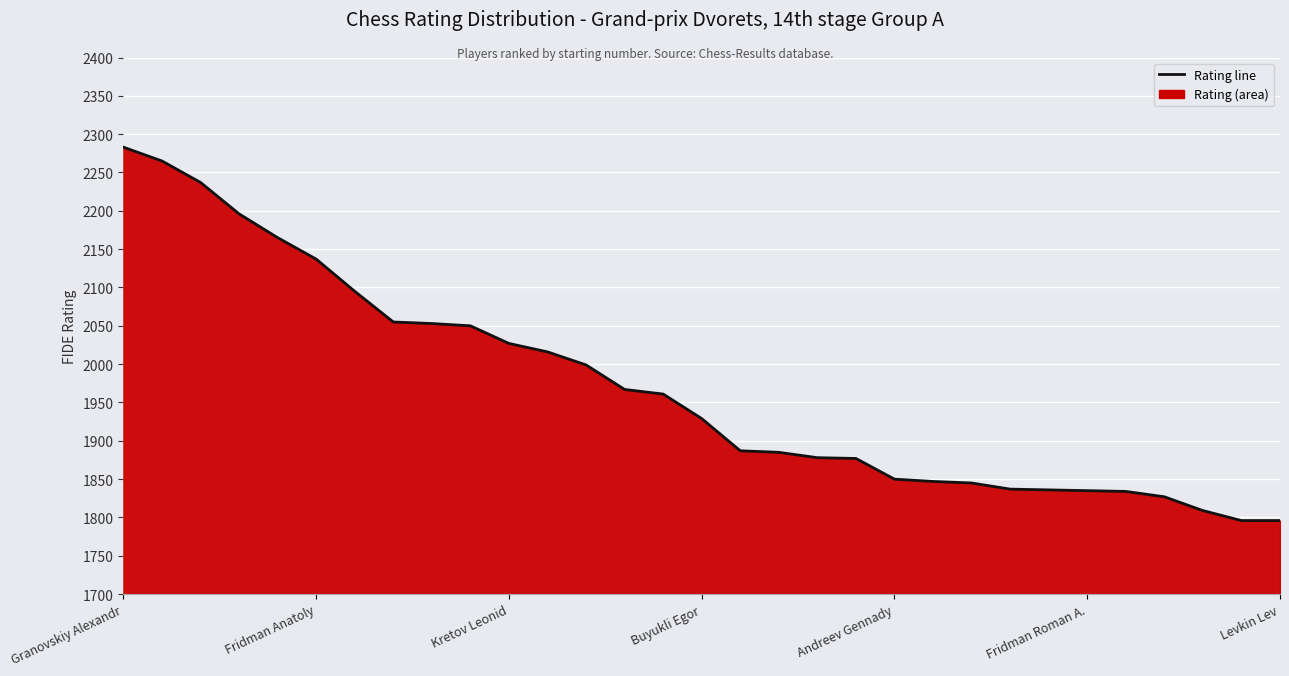

Which category has the highest value across all series?

Granovskiy Alexandr